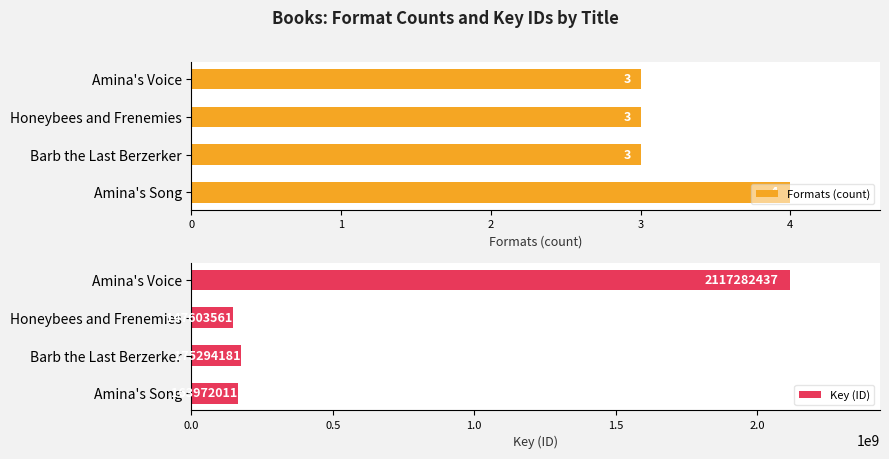

The Key (ID) series shows 175294181 at Barb the Last Berzerker. True or false?

True